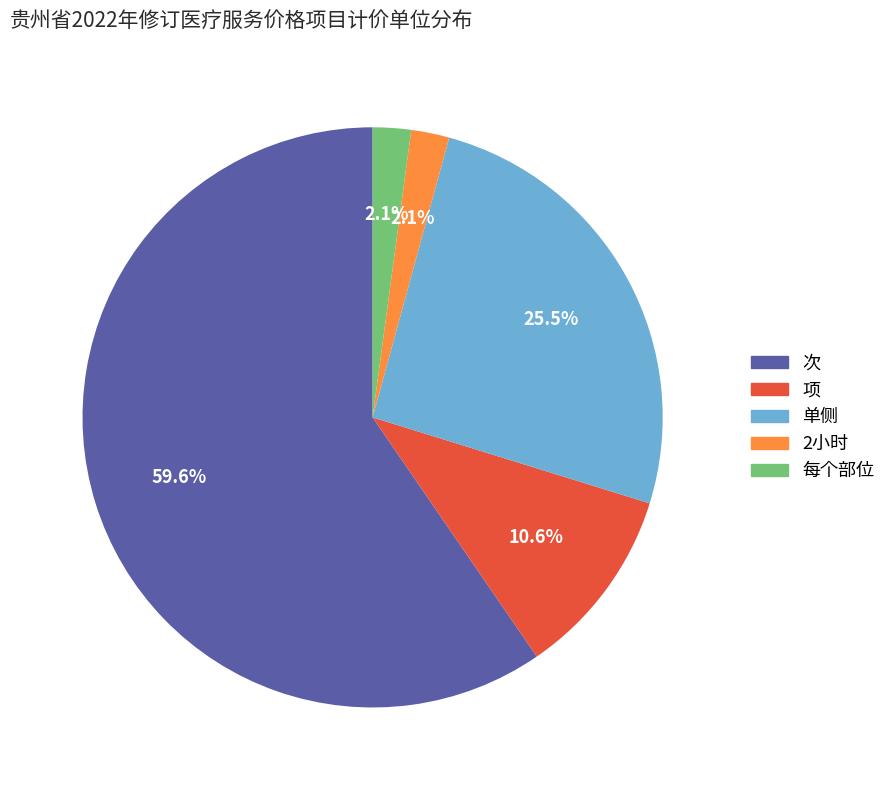

Approximately how many times larger is the value at 2小时 compared to 每个部位?

1.0